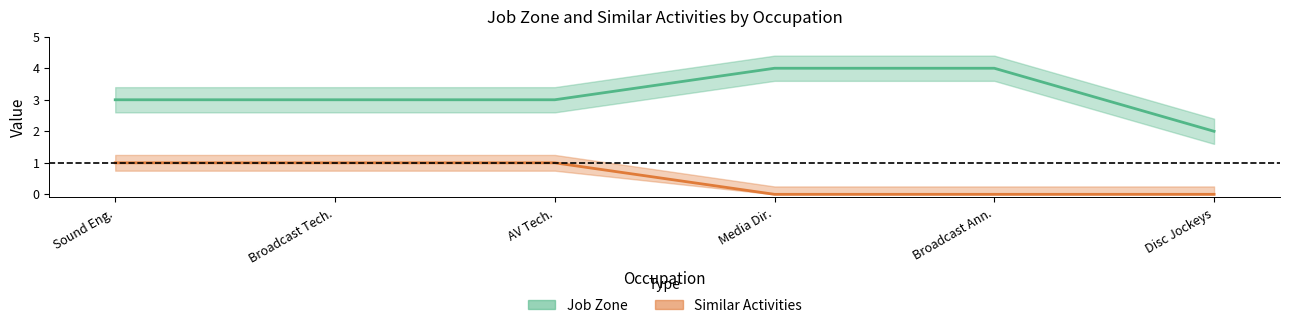

True or false: Similar Activities has more than 2 interior local peaks.

False